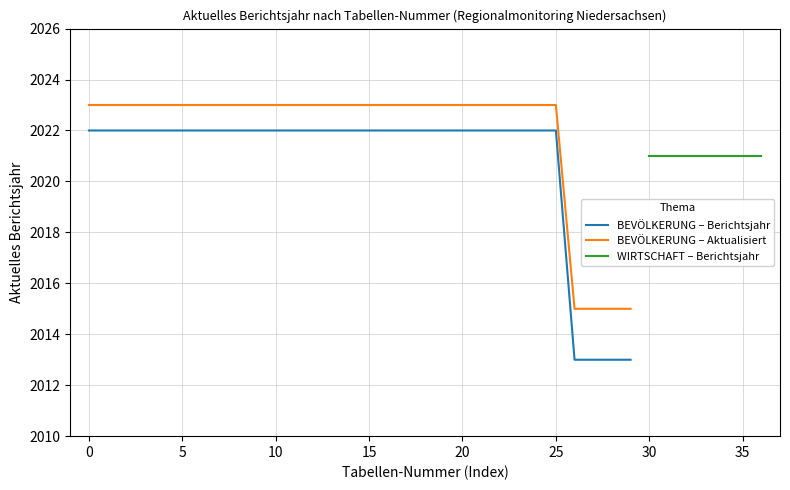

Does the chart have visible grid lines?

Yes